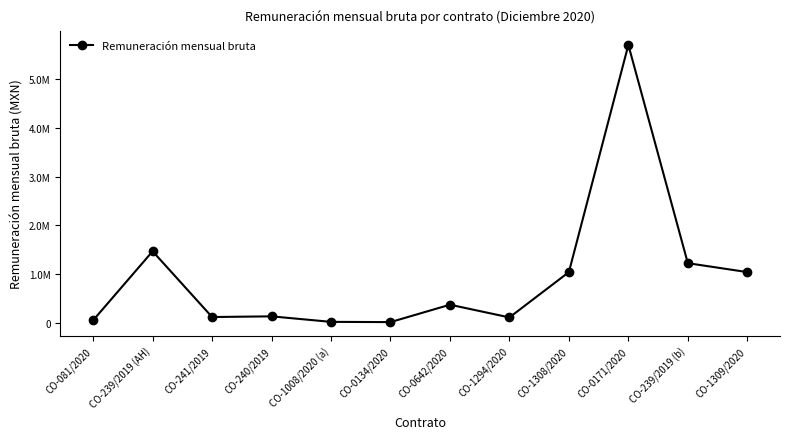

What is the change in value from CO-240/2019 to CO-0171/2020?

+5557887.7